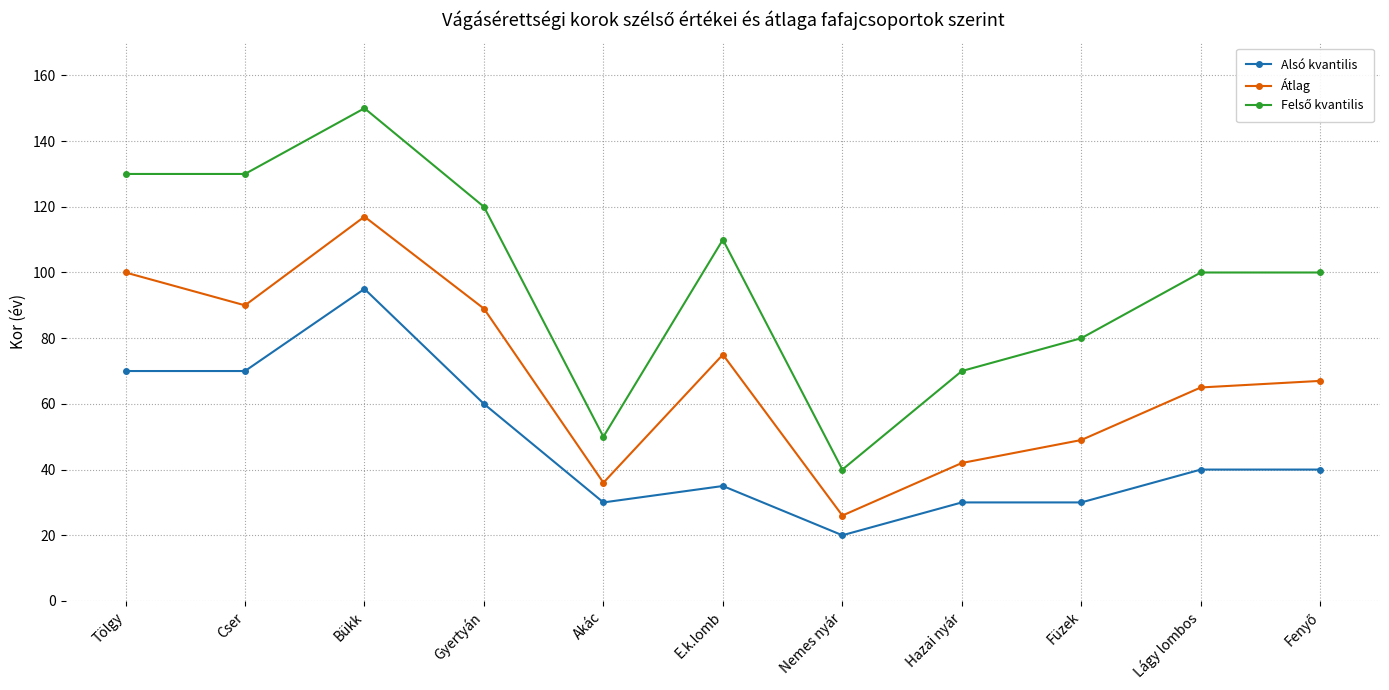

True or false: Alsó kvantilis has a value of 34 at Bükk.

False